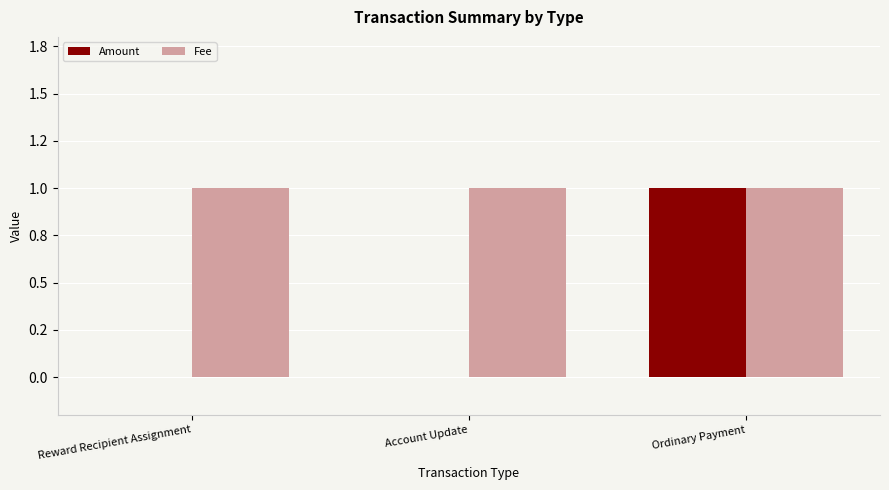

What position from the left is Account Update?

2